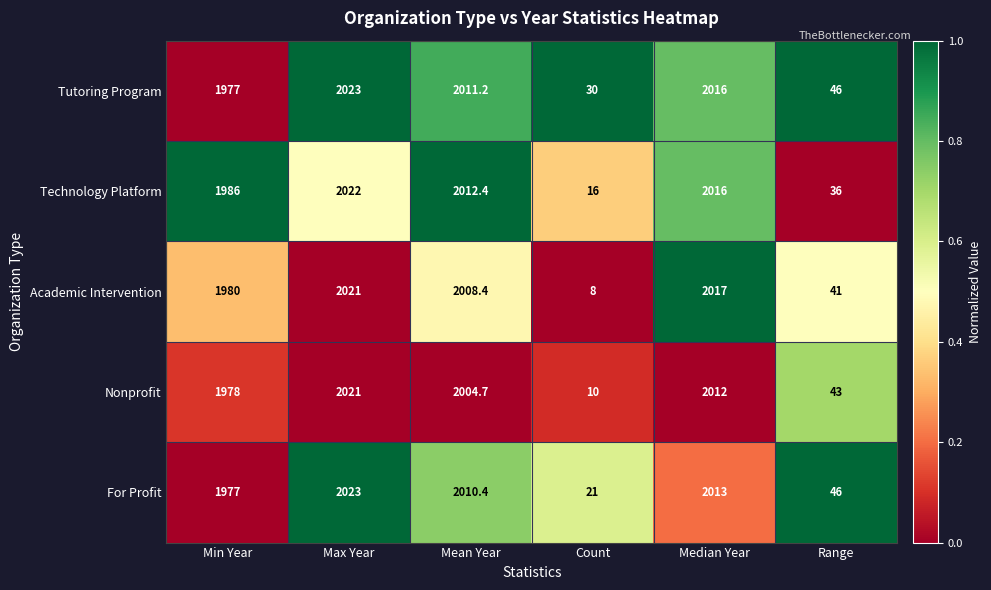

The value of Tutoring Program at Min Year is 1977.0. True or false?

True